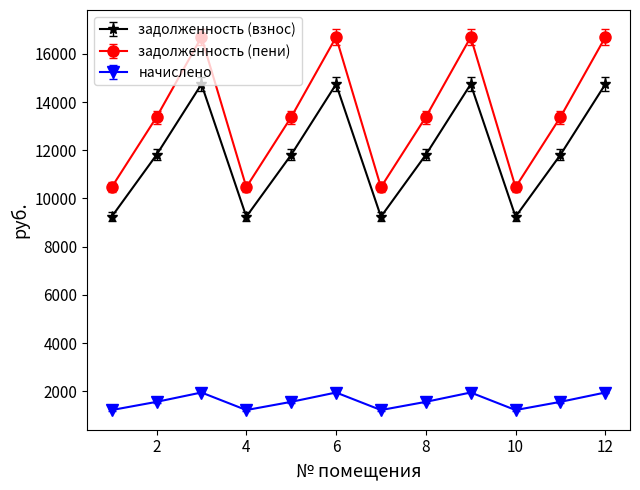

At how many categories does at least one series exceed 6378?

12